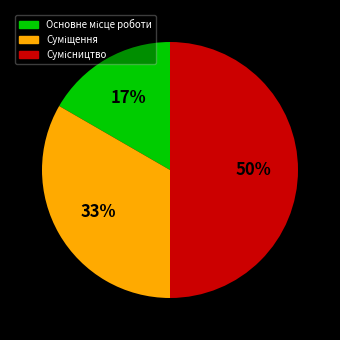

How many slices are in this pie chart?

3